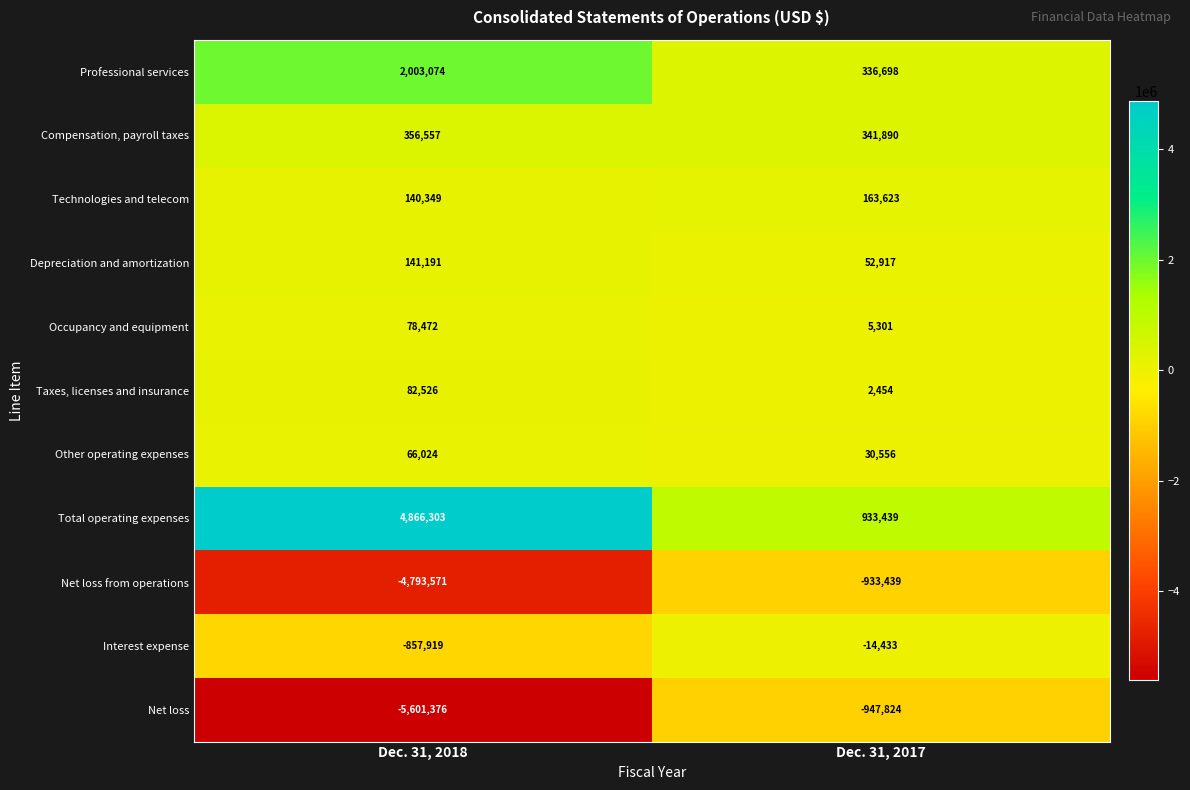

What is the average value of the Other operating expenses series?

48290